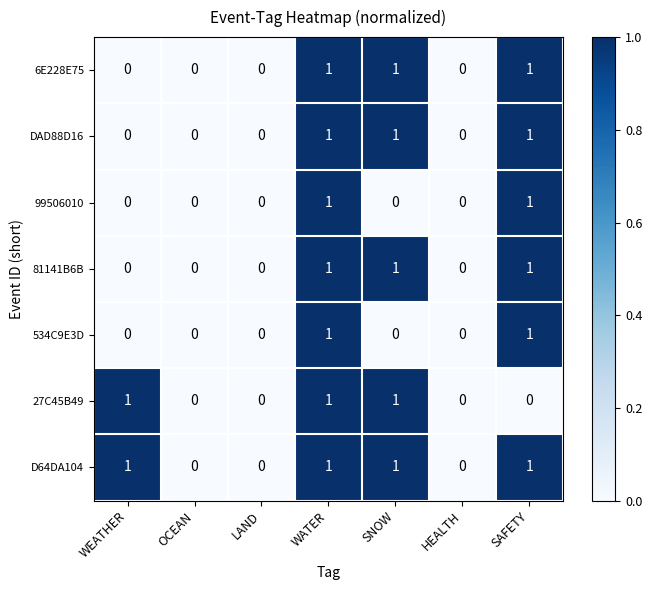

Is it true that 534C9E3D equals 0 at HEALTH?

True